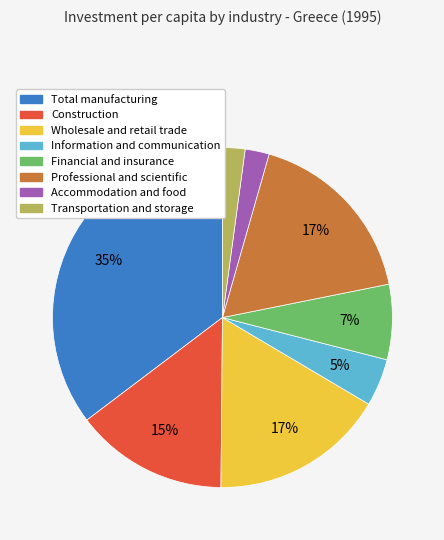

How many segments does this pie chart have?

8